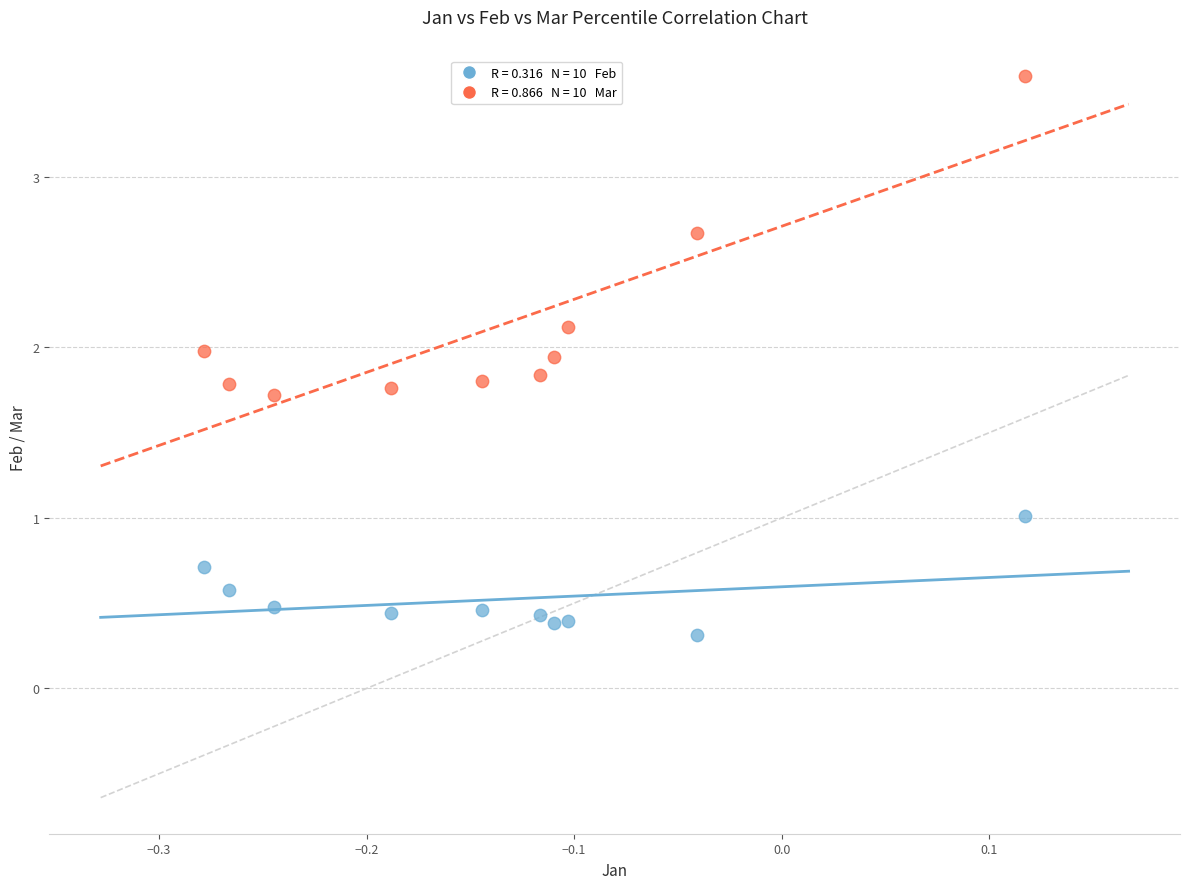

Across all data points, what is the range of Y values (max minus min)?

3.3